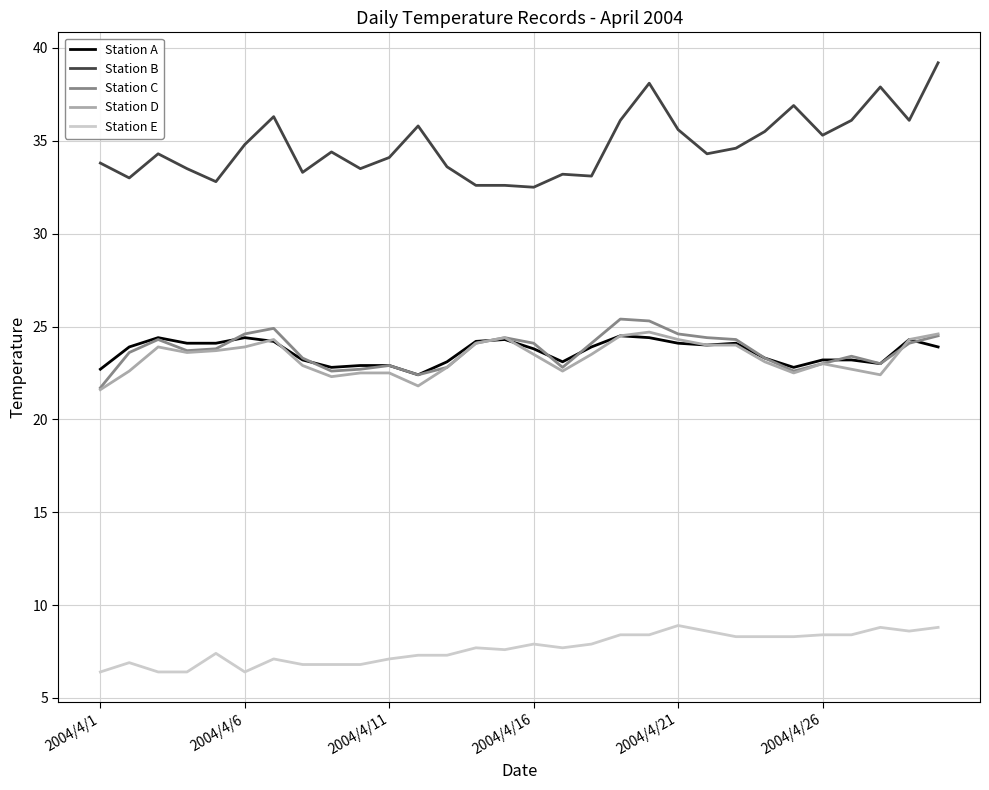

Which series has the largest total across all categories?

Station B